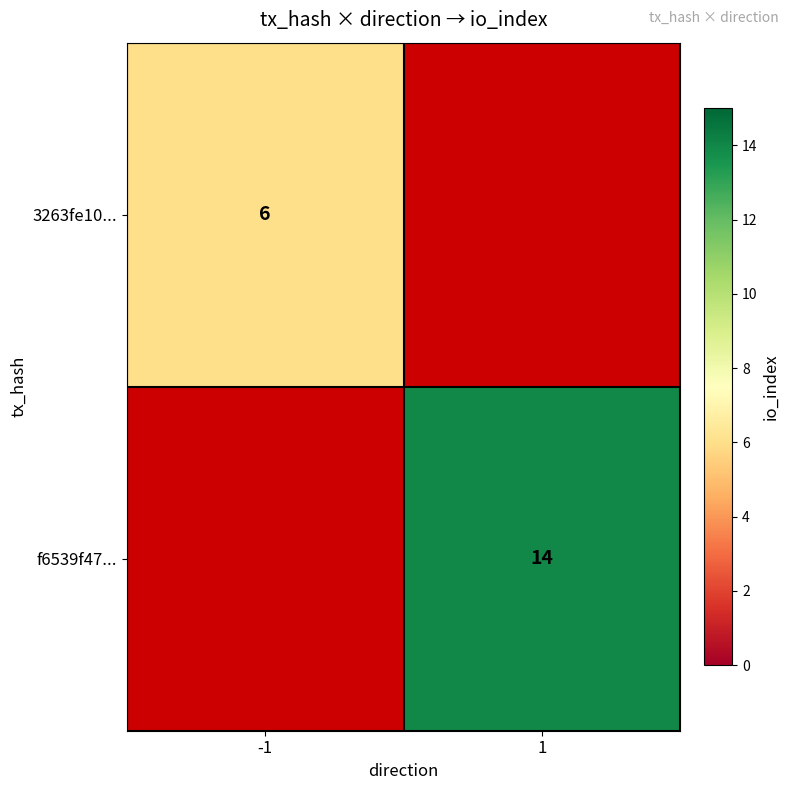

How many distinct data groups are displayed?

2